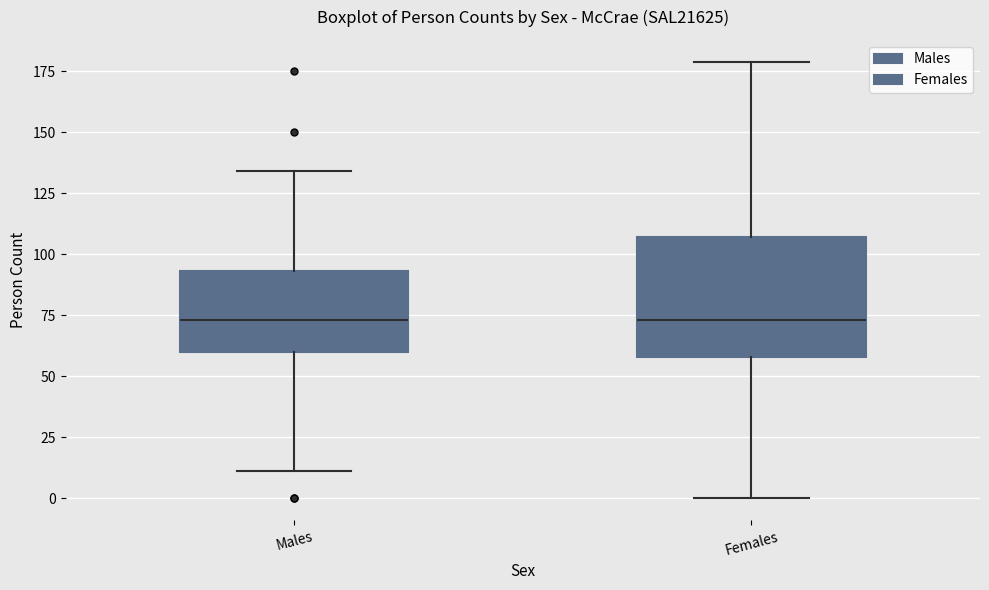

Reading left to right, transcribe this box plot: for each box, give where its median line is, the range the box spans, and where its two whiskers end, as read against the y-axis. The values are not printed on the chart, so give them approximately, as read against the axis.

Males: median 75, box 60 to 95, whiskers 10 to 135
Females: median 75, box 60 to 105, whiskers 0 to 180